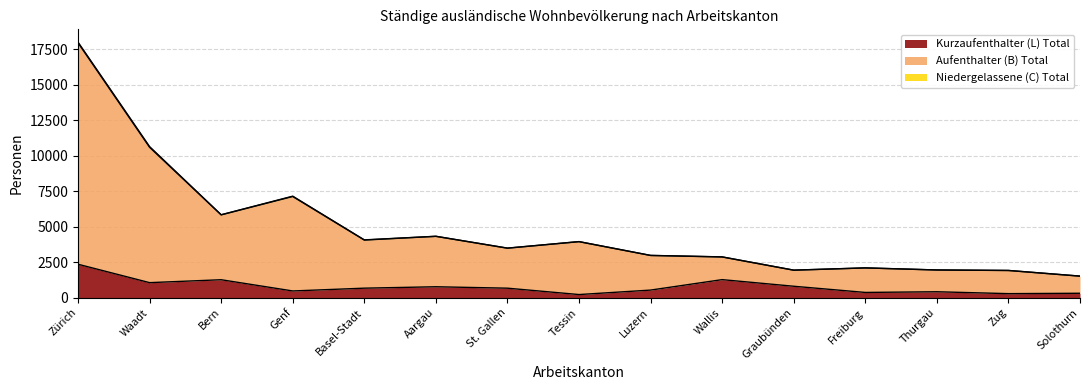

In Kurzaufenthalter (L) Total, how many points are lower than both neighbors (excluding endpoints)?

5